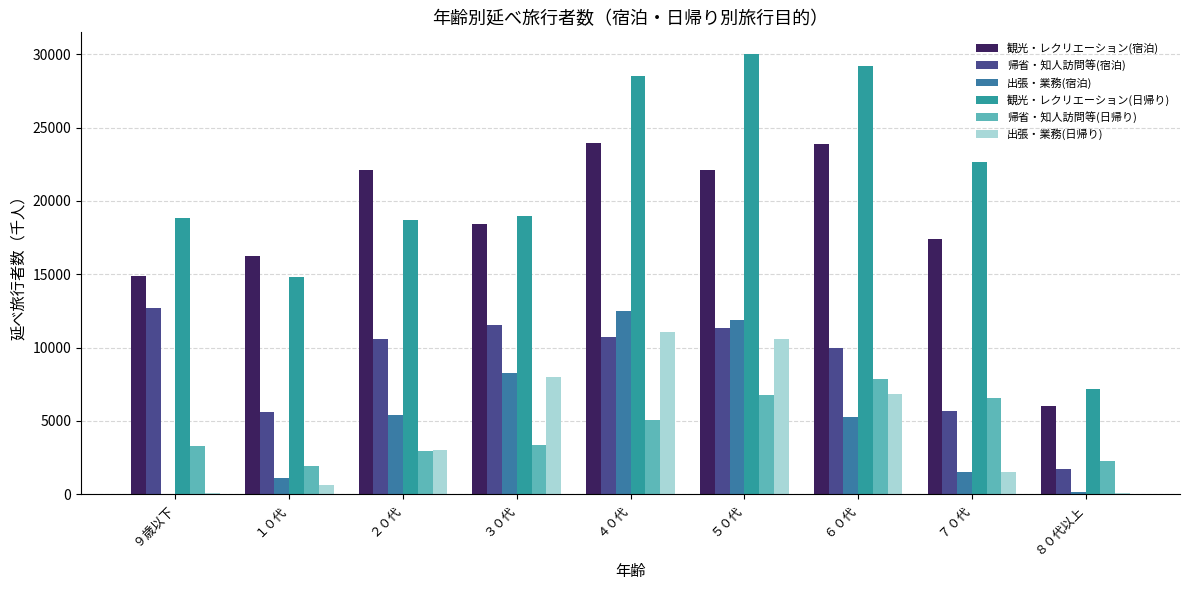

How many groups of bars are there?

9